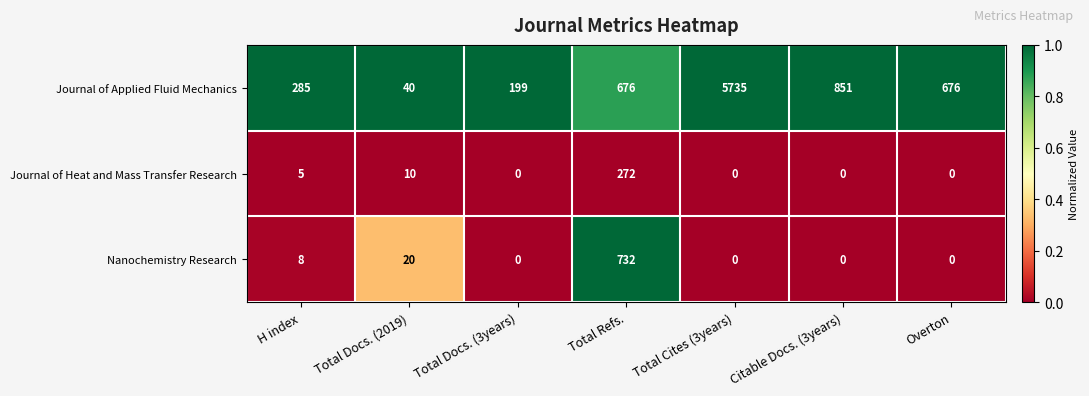

Which series has the widest spread of values?

Journal of Applied Fluid Mechanics